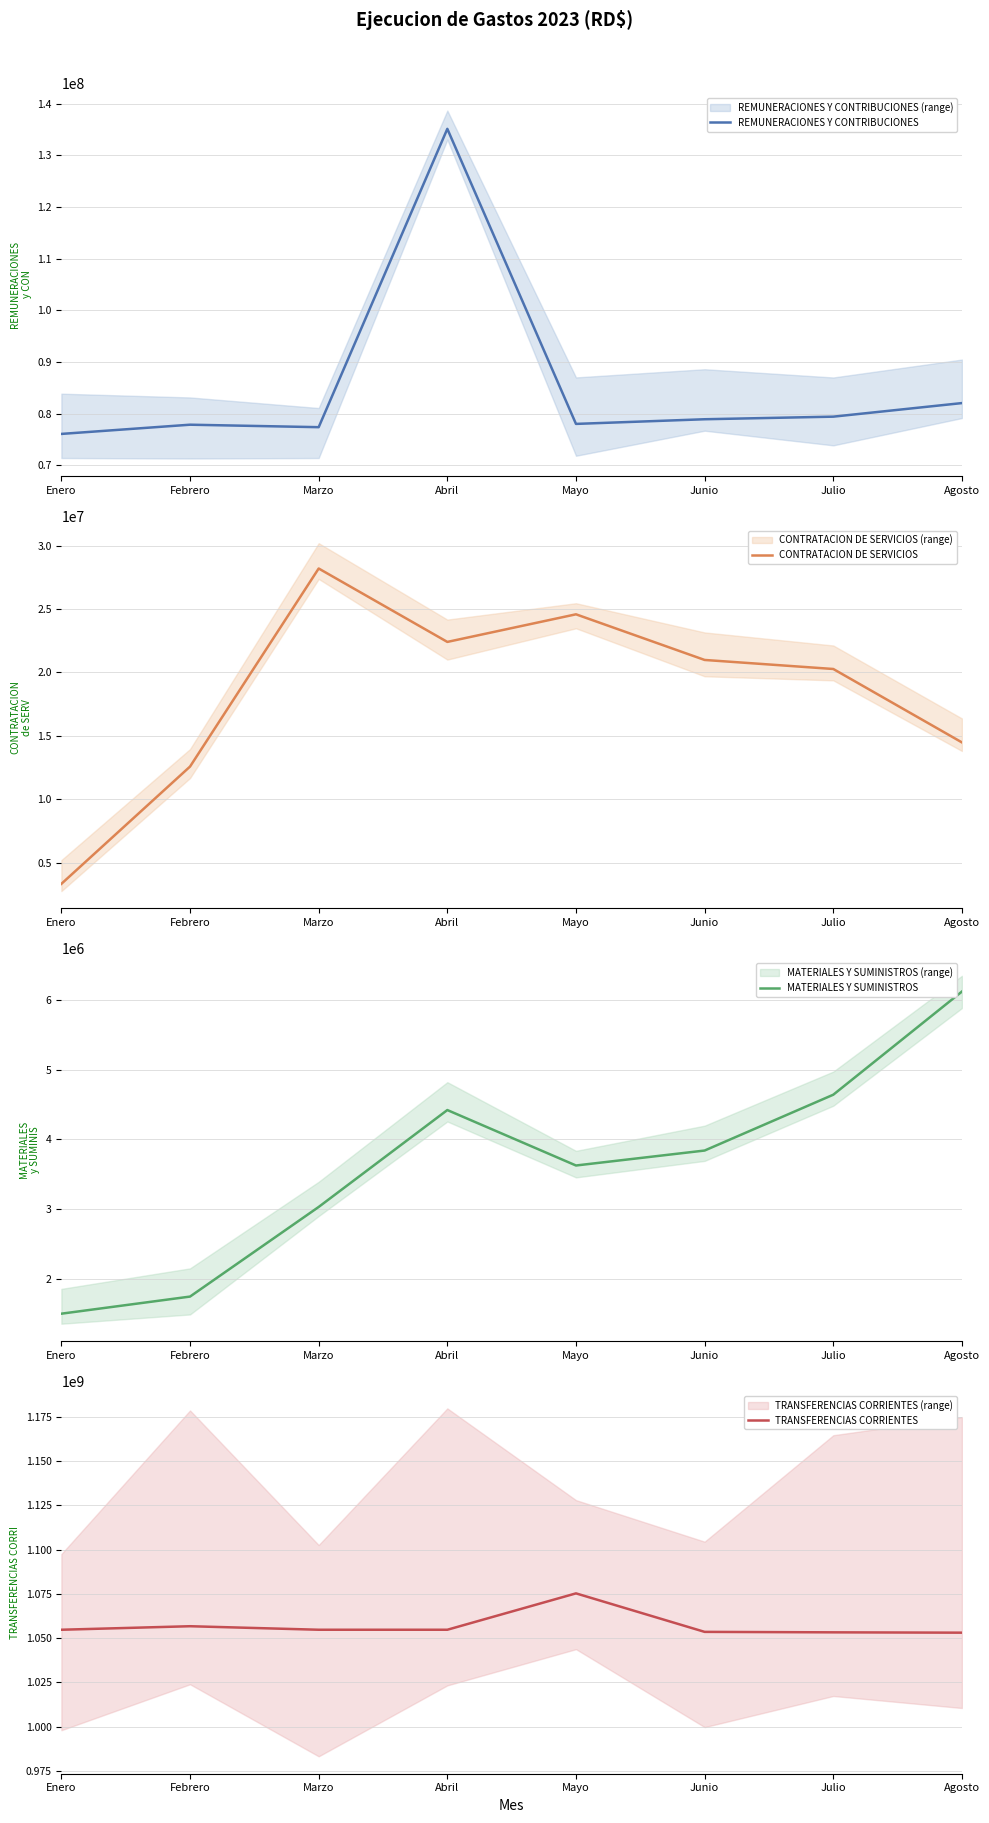

Between Febrero and Mayo, which series saw the biggest shift?

TRANSFERENCIAS CORRIENTES